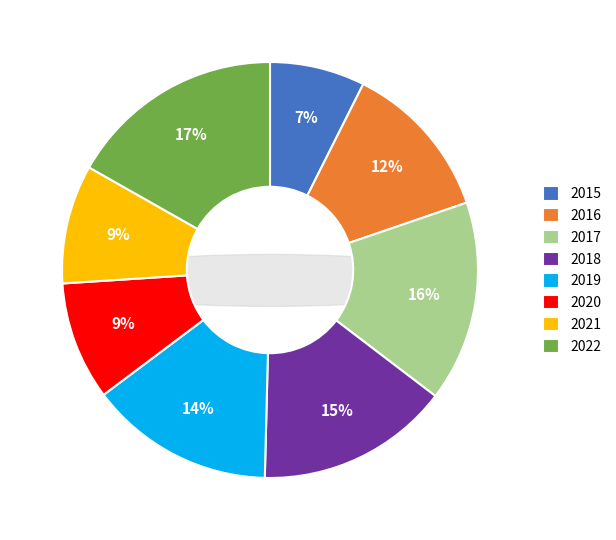

To the nearest percent, what is the combined percentage of 2022 and 2020?

26%